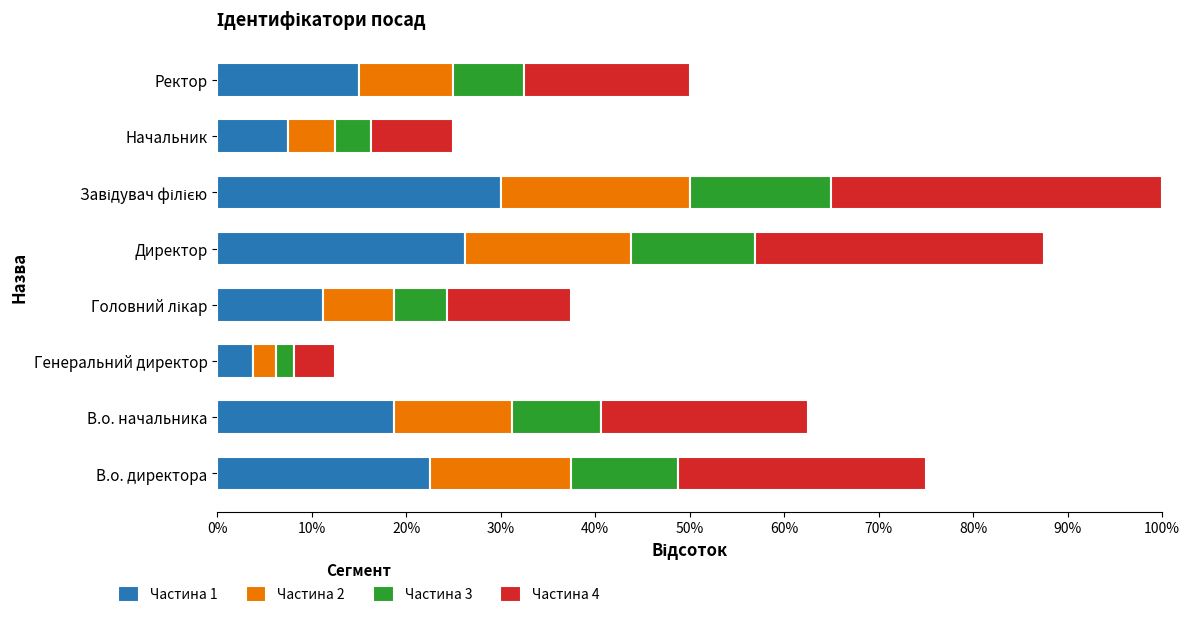

True or false: Частина 1 has a value of 6.1 at В.о. начальника.

False